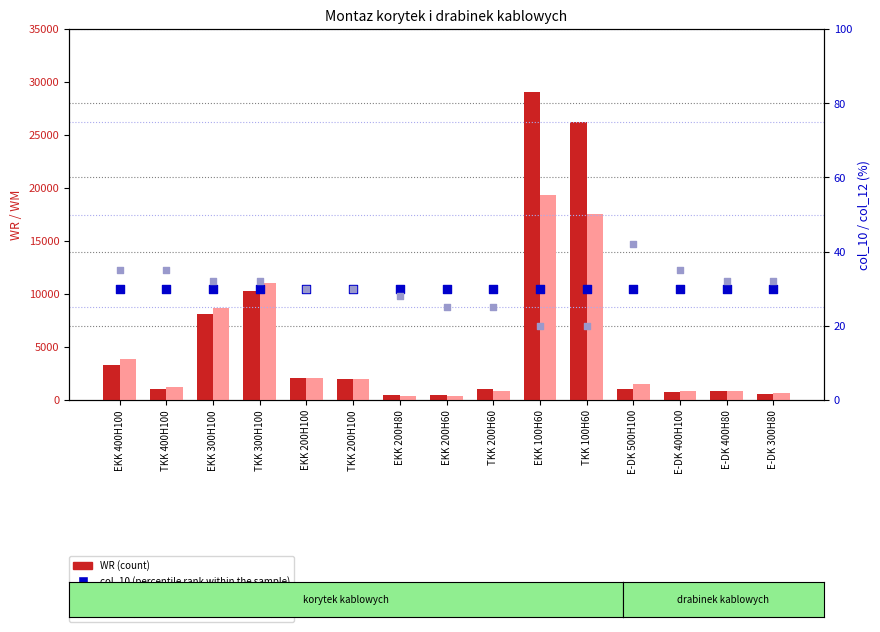

Which series has the widest spread of Y values?

WR (count)